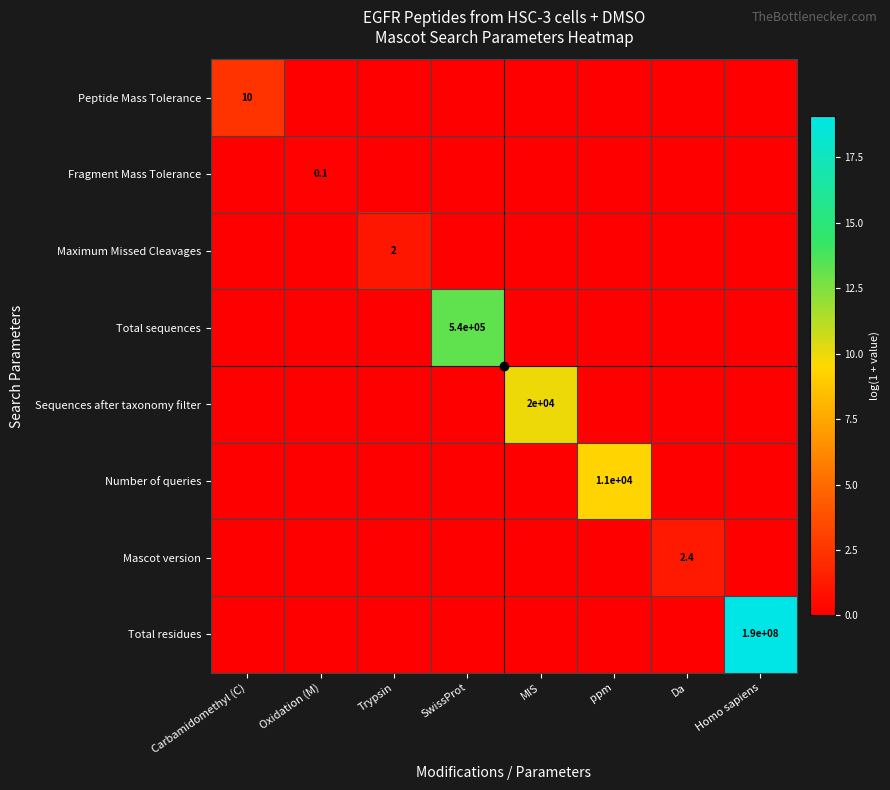

The Maximum Missed Cleavages series shows 2.0 at Trypsin. True or false?

True